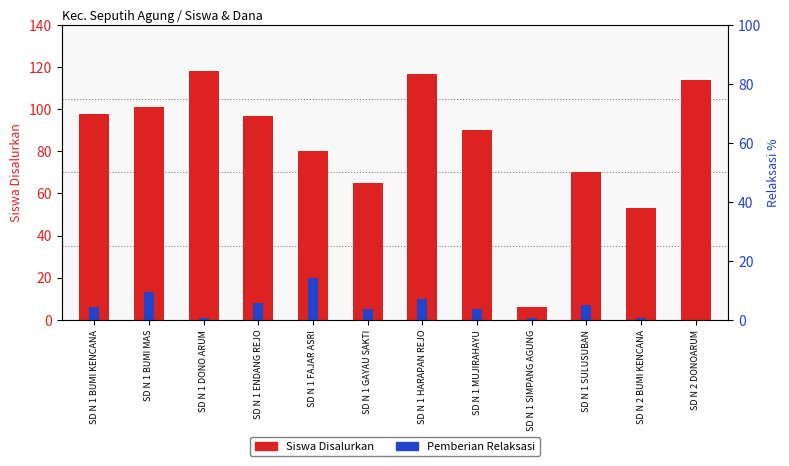

How many bars are there in each group?

2